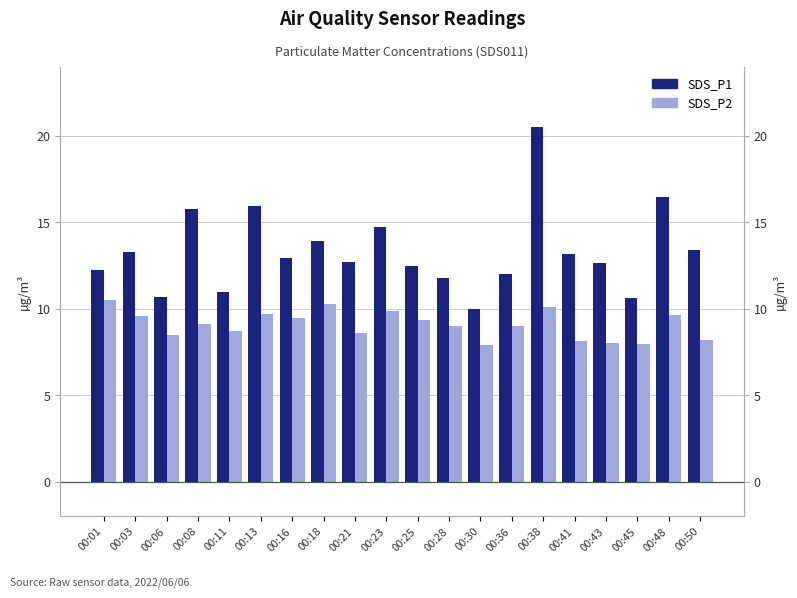

How many values in the SDS_P2 series exceed 9?

11